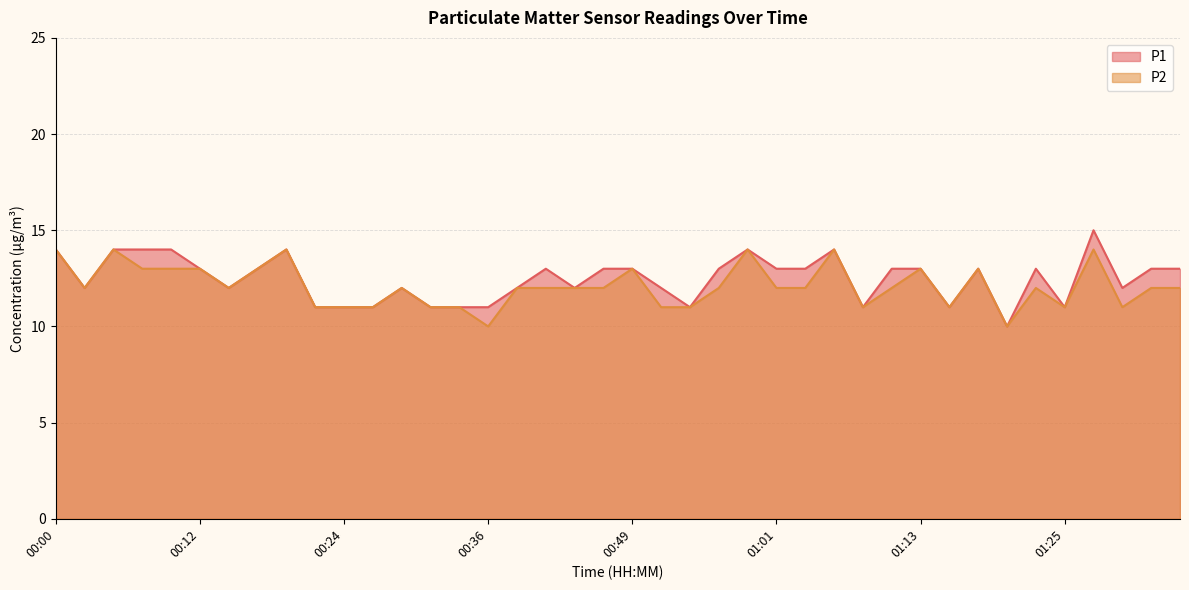

The P2 series shows 7 at 00:19. True or false?

False